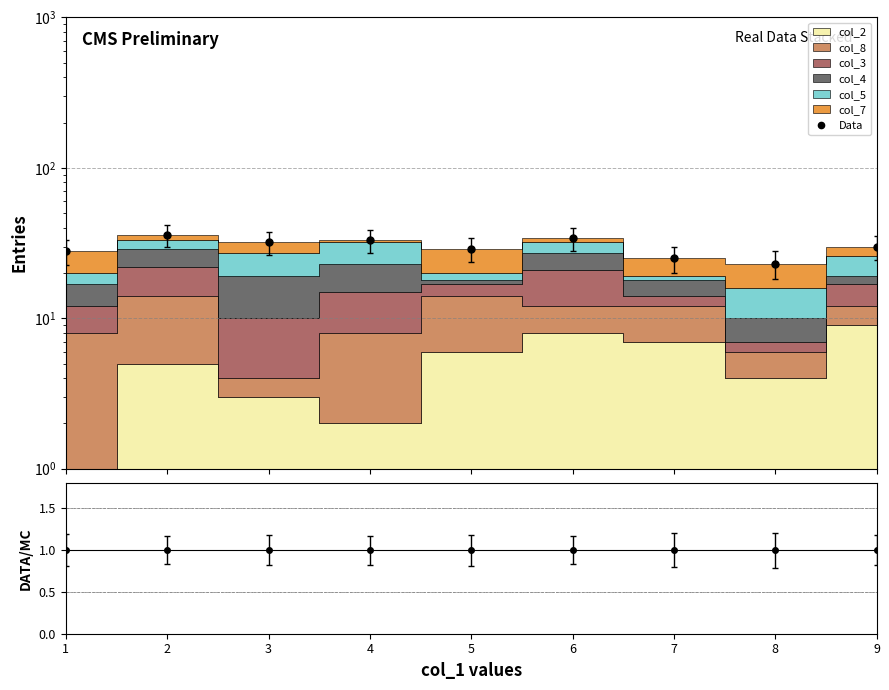

How many categories are shown in the chart?

9